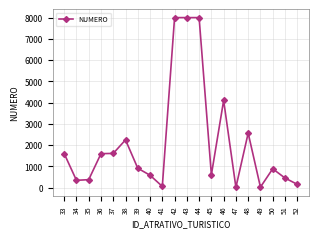

At which label does the data first exceed 910?

33